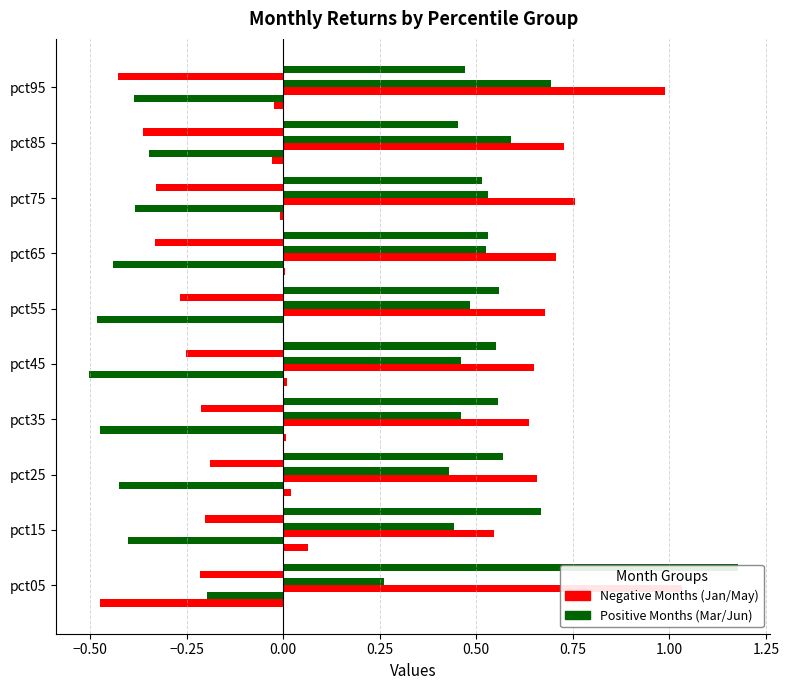

How many positive values does the Jan series have?

6